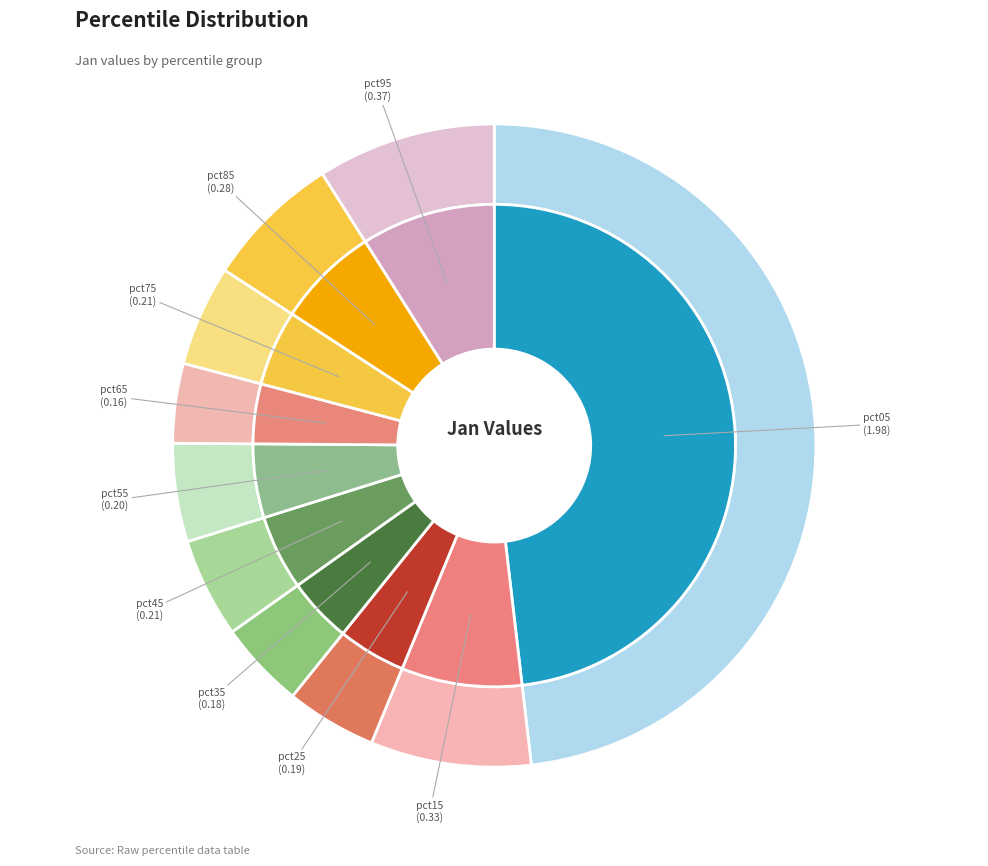

To the nearest percent, what is the difference between the pct05 and pct75 slice percentages?

43%